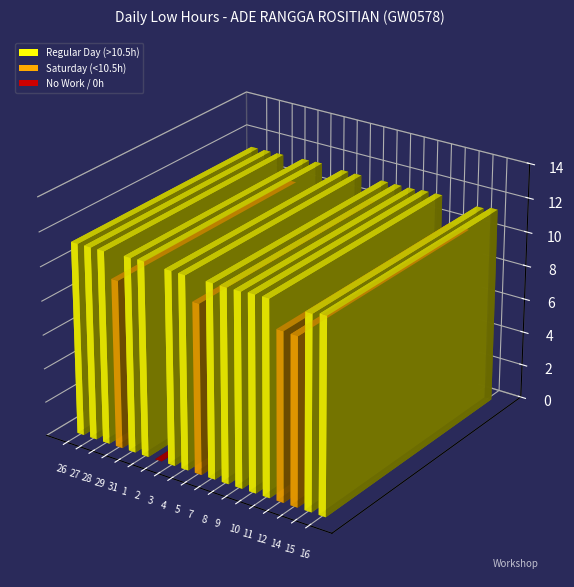

Reading left to right, what are all the values shown in this chart?

26=11.3	27=11.3	28=11.3	29=9.9	31=11.4	1=11.4	2=0.0	3=11.3	4=11.3	5=10.0	7=11.3	8=11.3	9=11.3	10=11.4	11=11.4	12=9.9	14=9.8	15=11.3	16=11.4